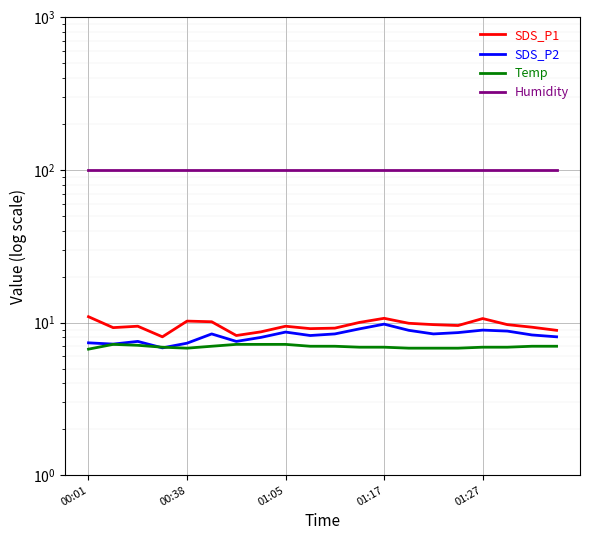

In Temp, how many points are higher than both neighbors (excluding endpoints)?

1